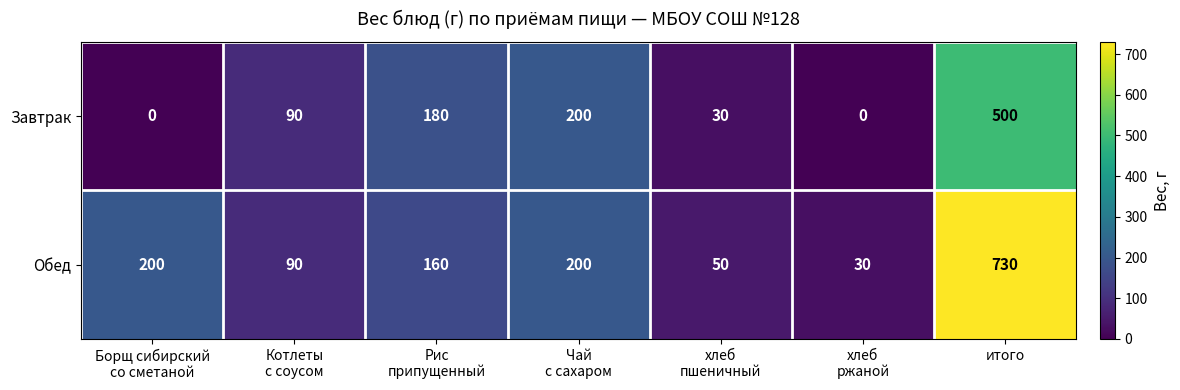

At how many categories does at least one series exceed 40?

6